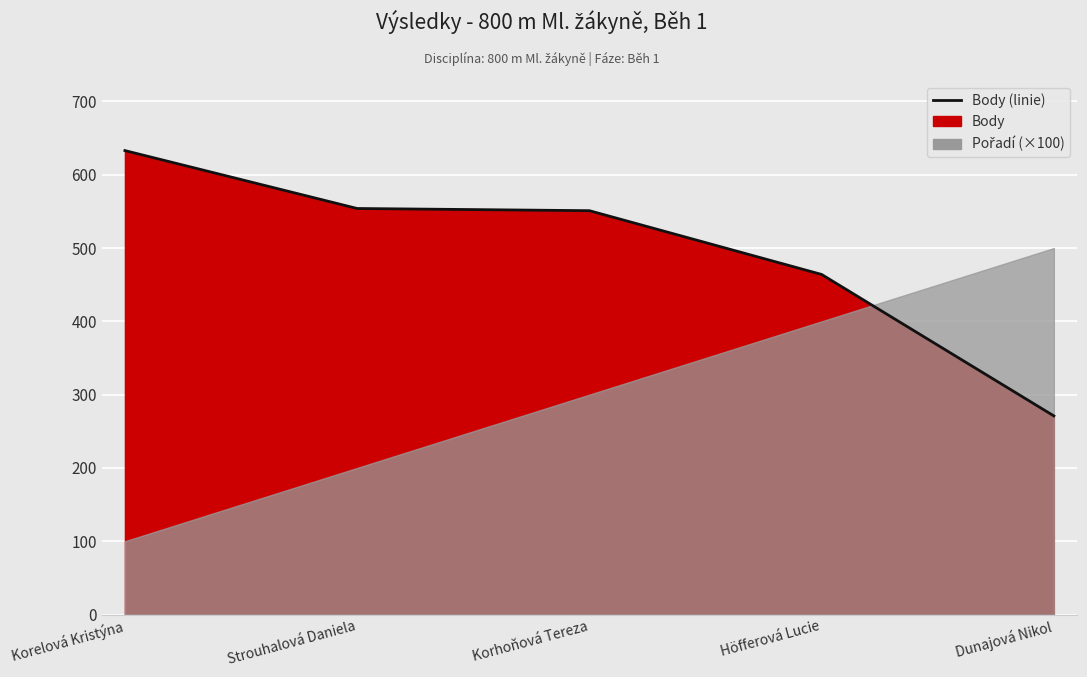

Approximately how many times larger is the value at Höfferová Lucie compared to Korelová Kristýna?

0.7